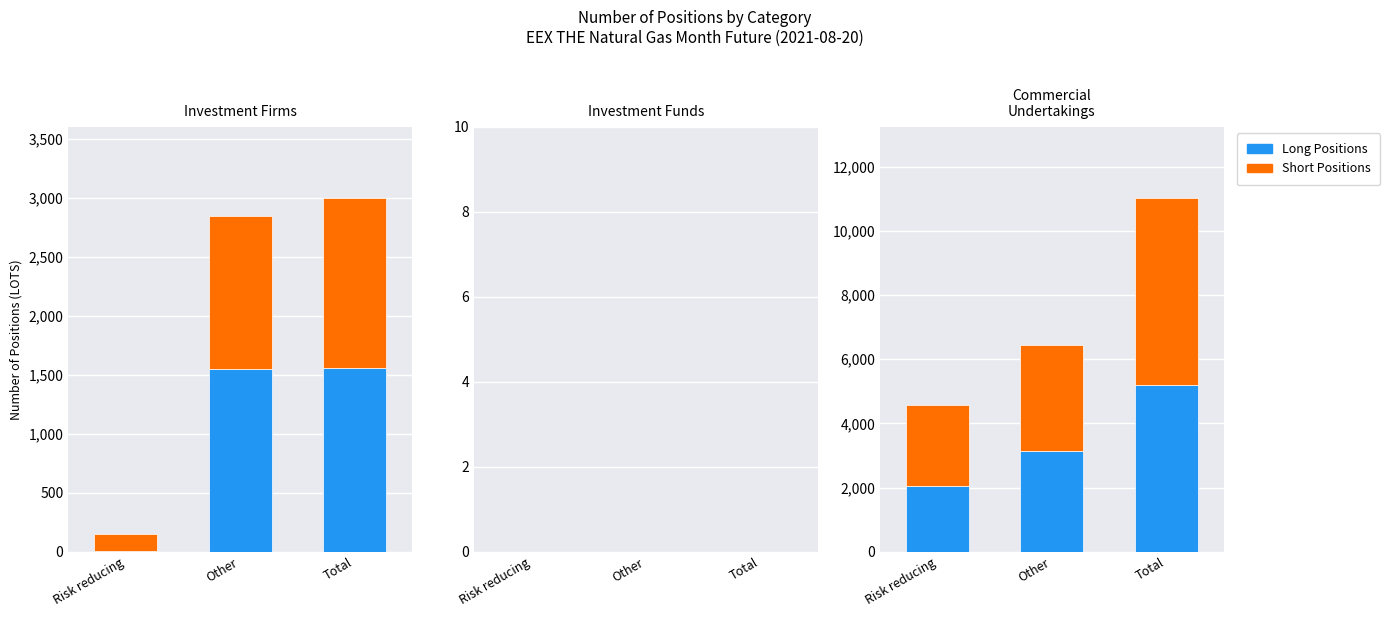

What is the value of the Short bar at the 1st from the left?

2524.9